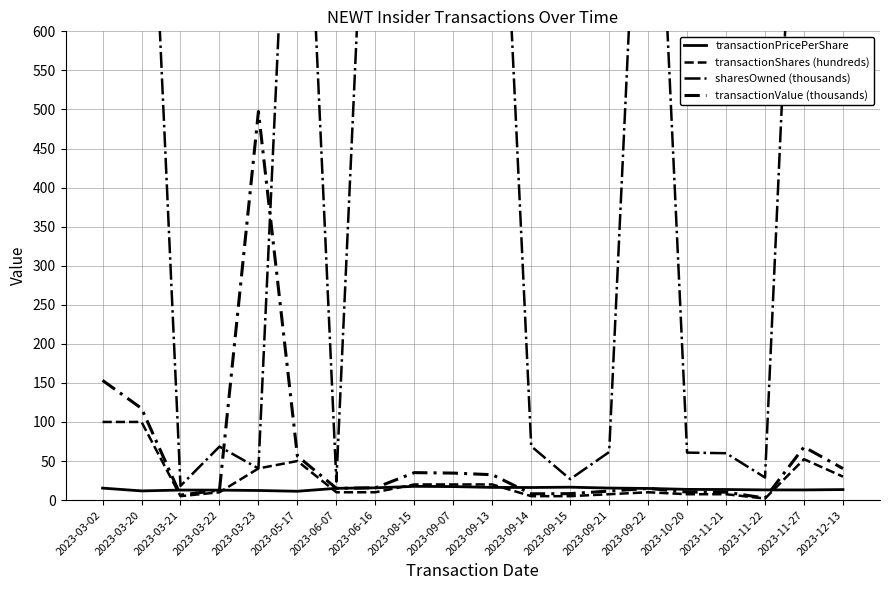

How many data points does each series have?

20